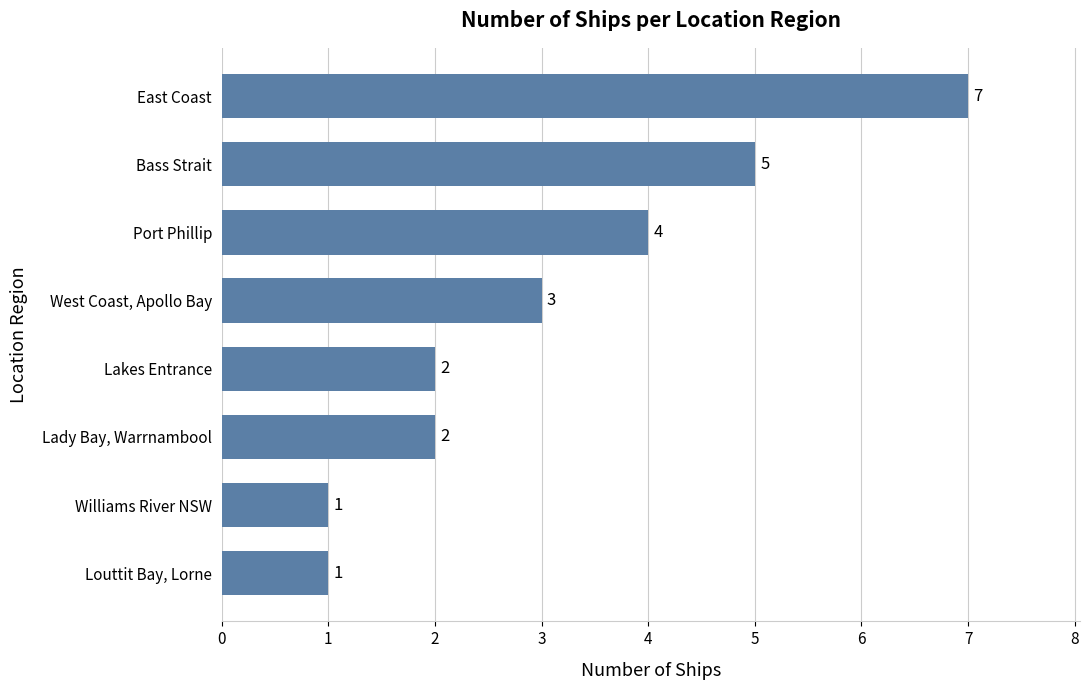

At which category does the chart reach its peak across all series?

East Coast